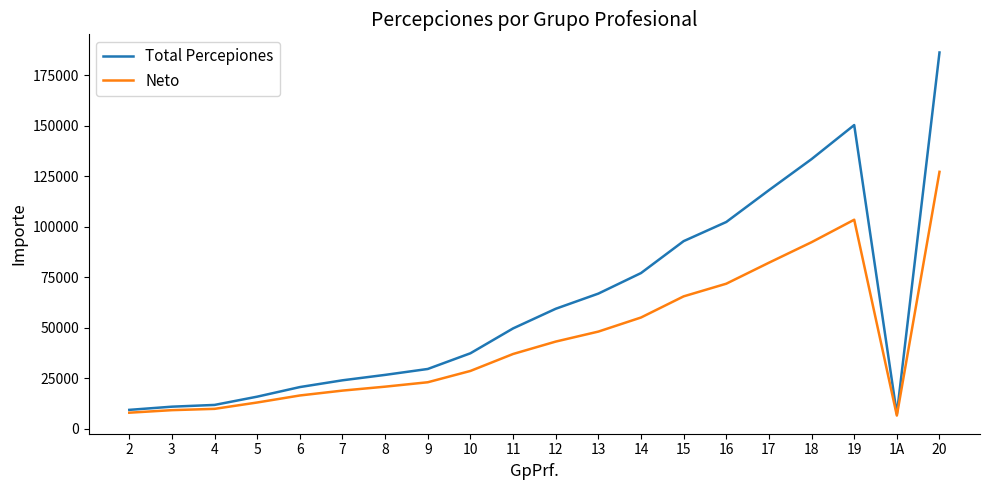

What is the lowest value of the Neto series?

6495.0